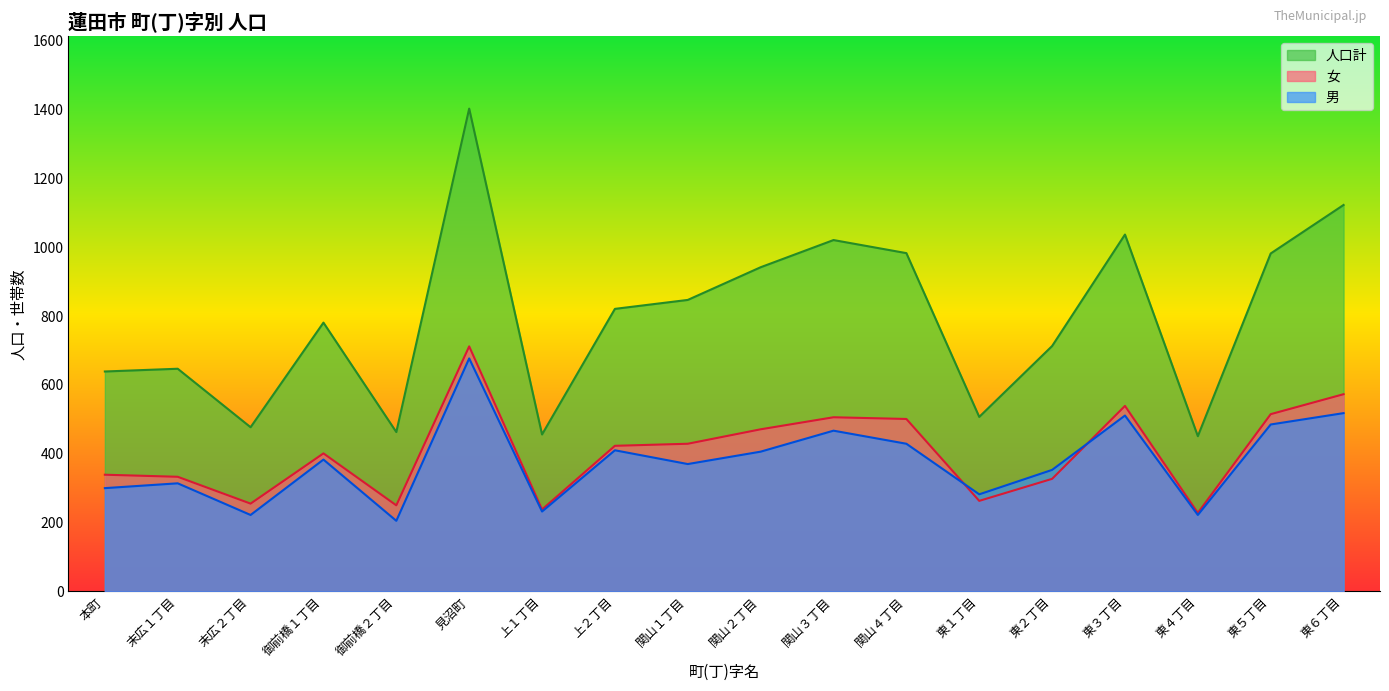

What is the difference between the 男 values at 関山１丁目 and 東５丁目?

115